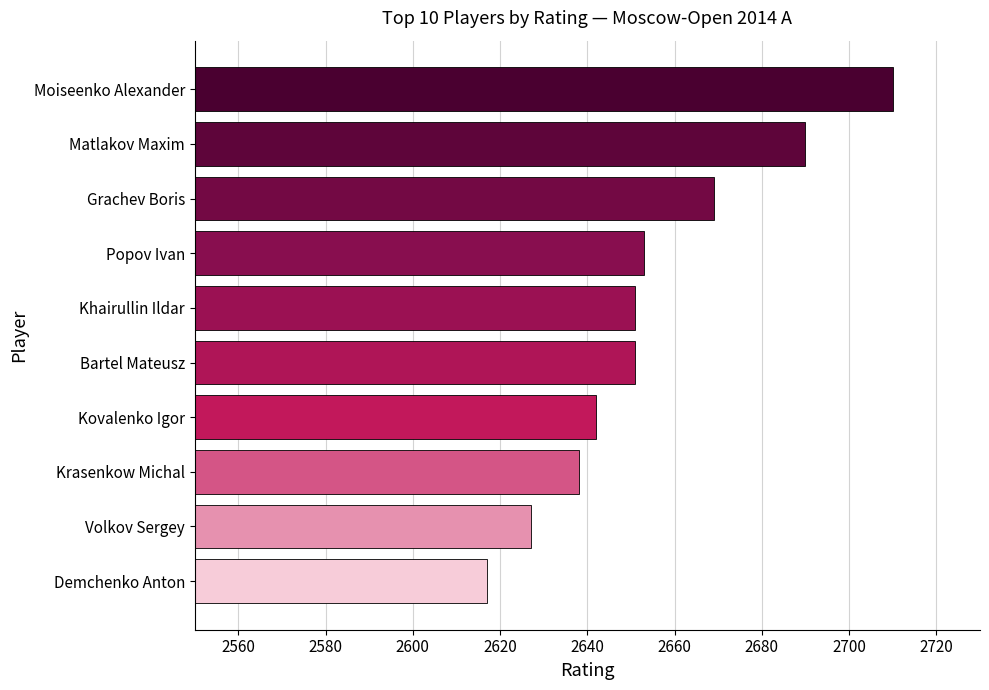

How many categories are shown in the chart?

10